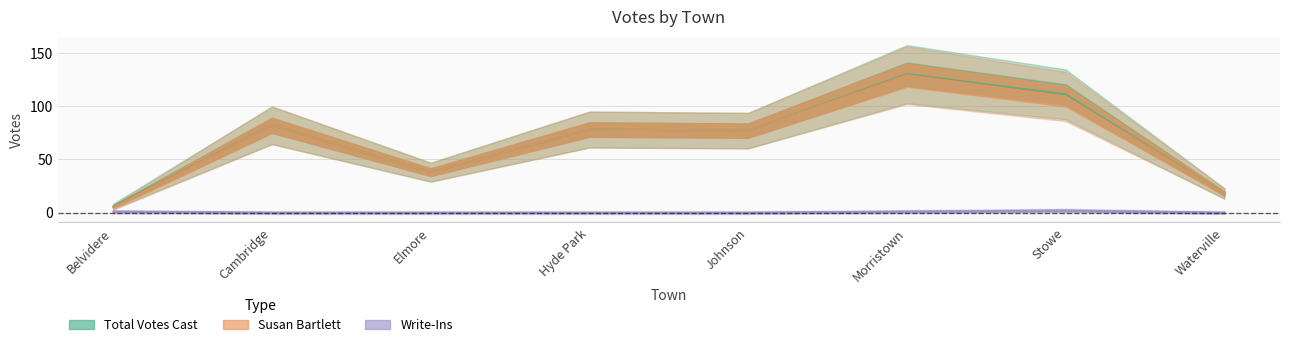

What is the label of the 3rd point from the left?

Elmore